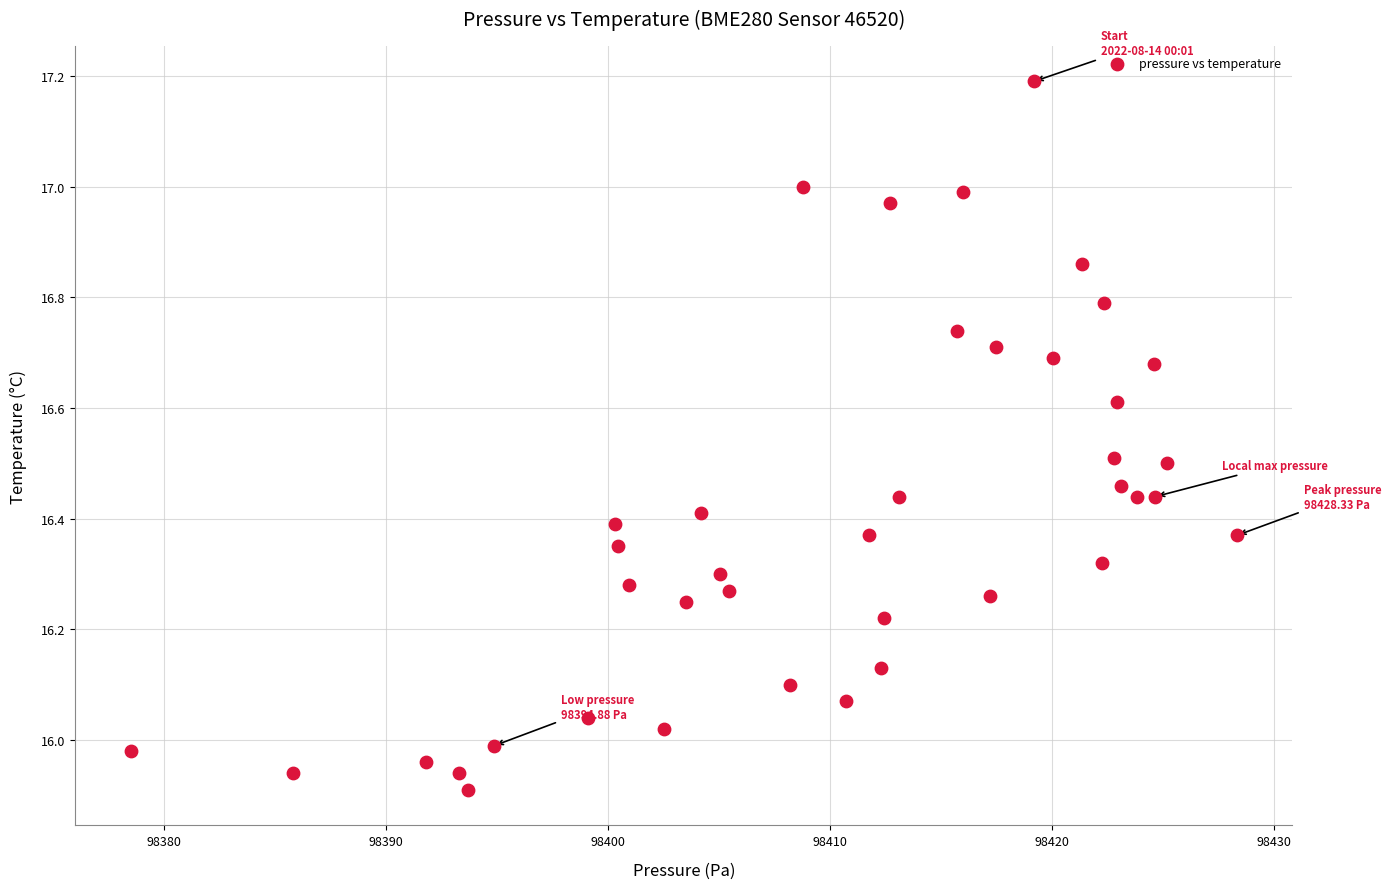

What is the range of Y values (max minus min)?

1.3